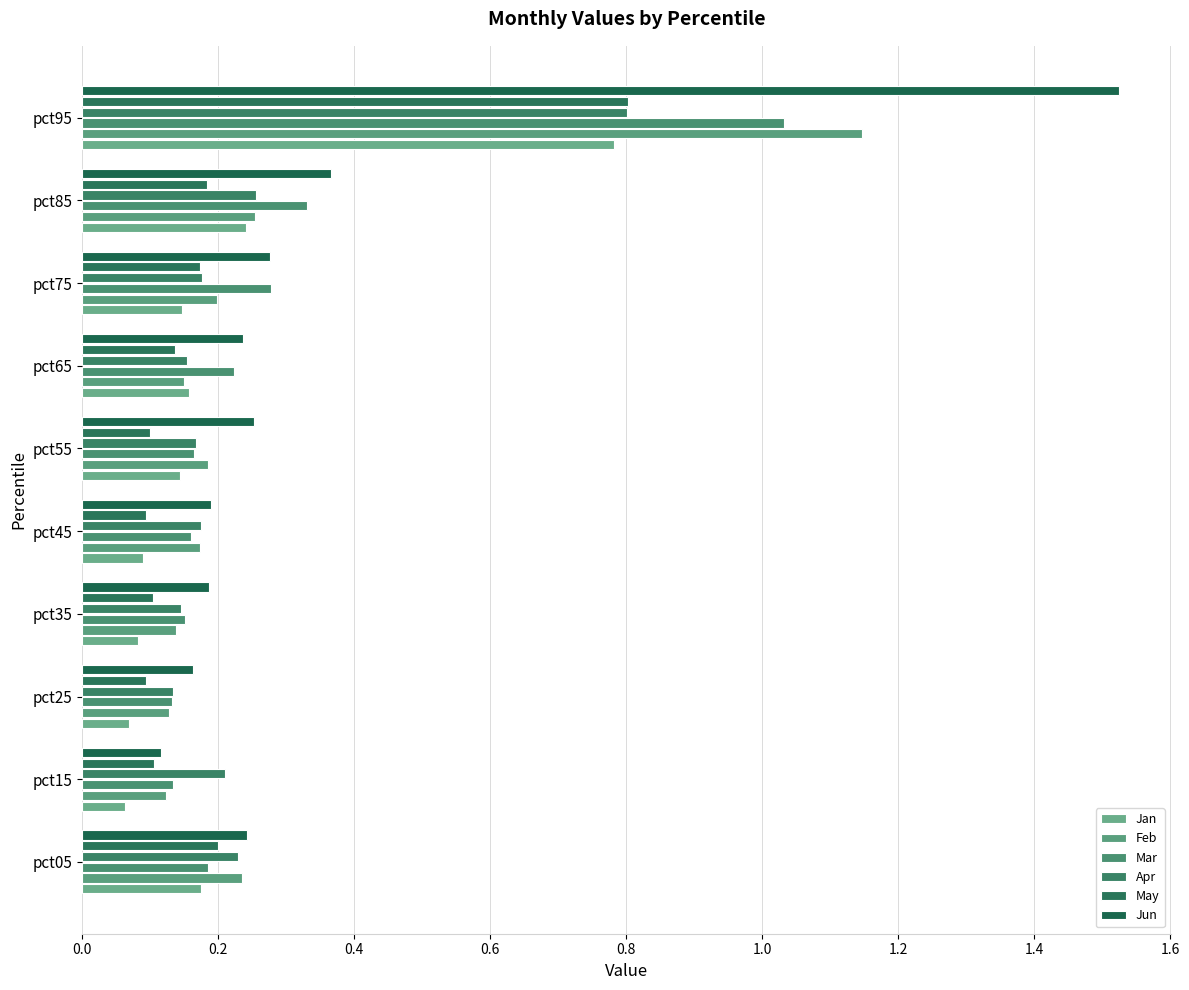

Count the number of categories in the chart.

10